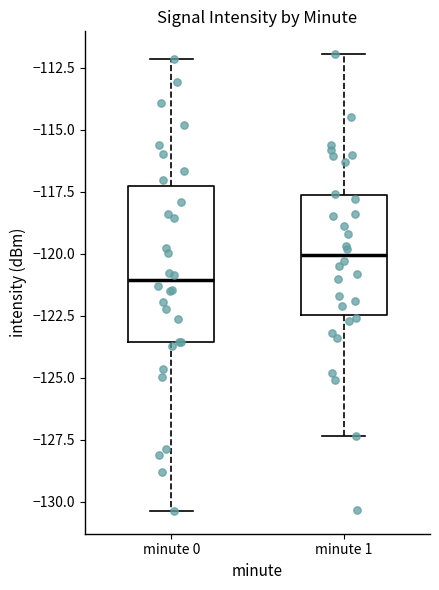

Which box has the highest median line?

minute 1